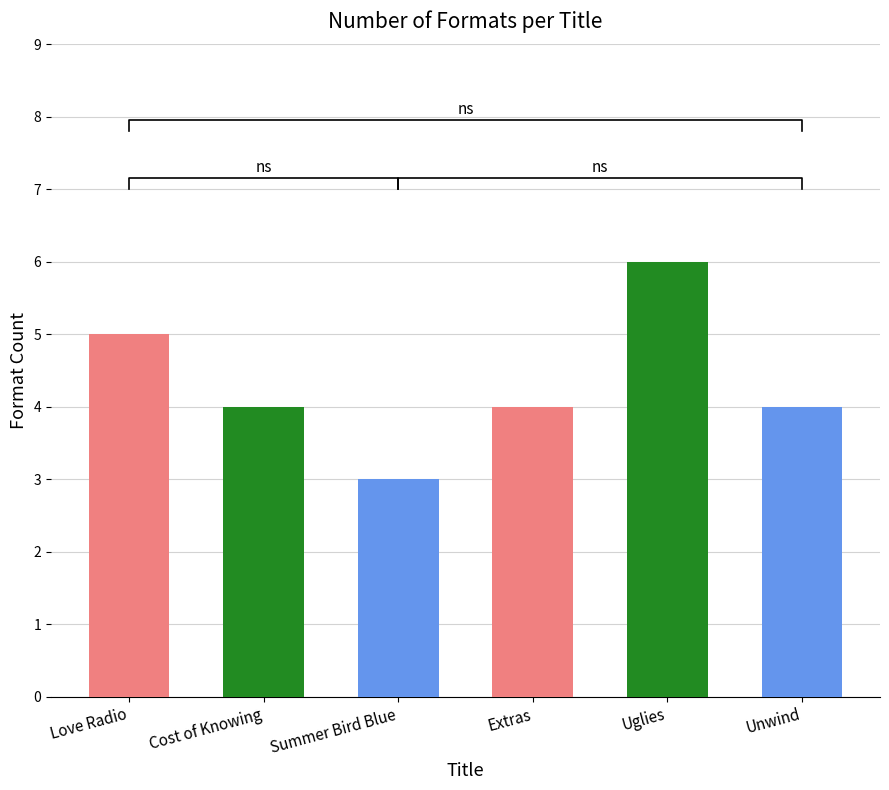

Which has a higher value, Extras or Love Radio?

Love Radio